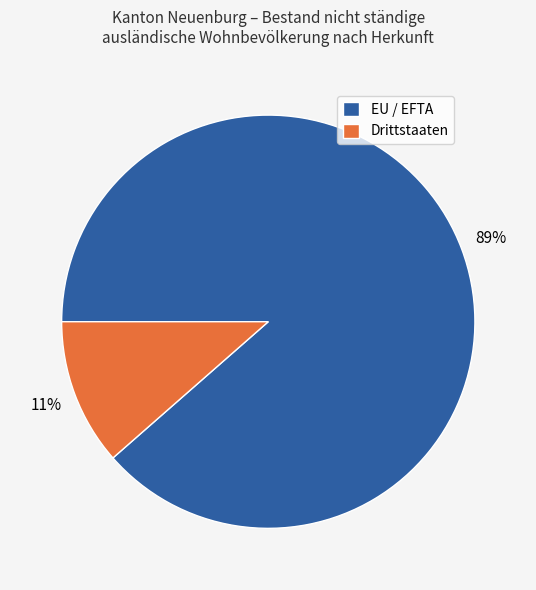

What percentage is the EU / EFTA slice, to the nearest percent?

89%